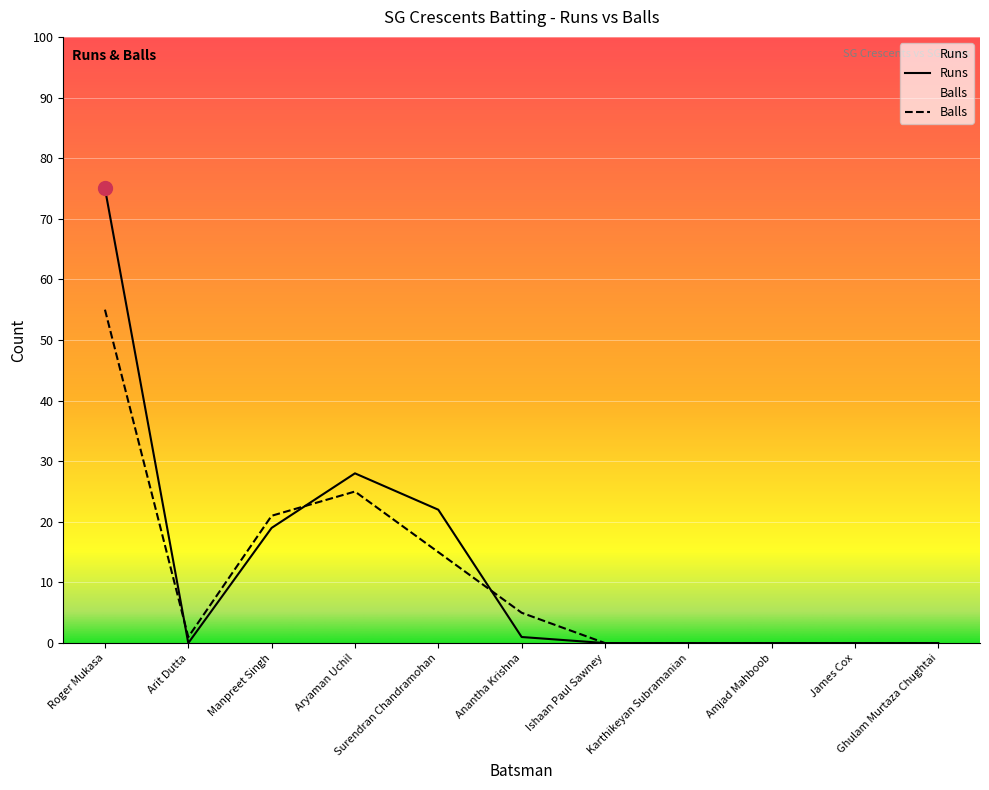

What is the difference between the second highest and minimum values in the Runs series?

28